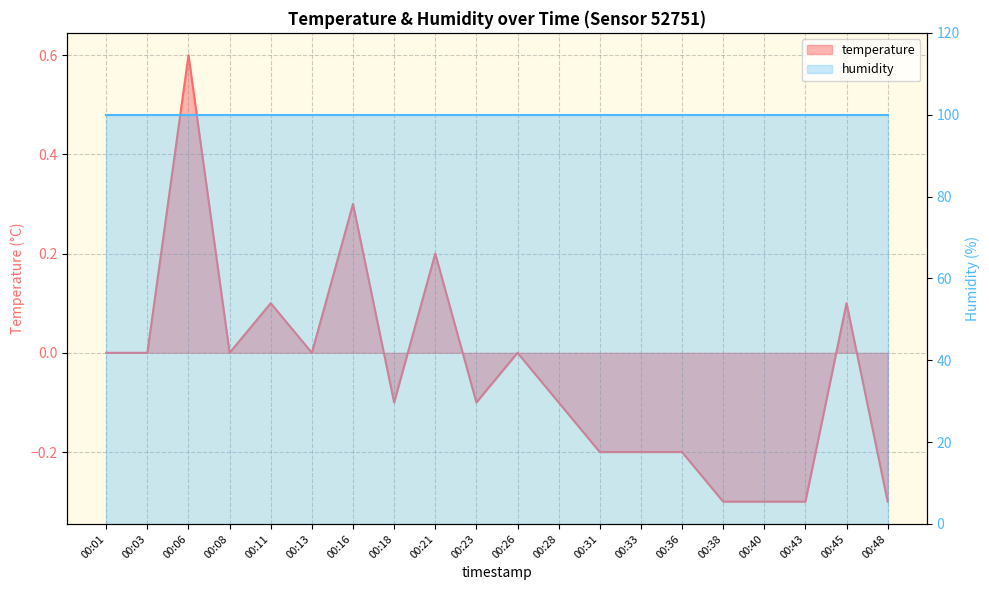

Reading right to left, what are all the values shown in this chart?

00:48=-0.3	00:45=0.1	00:43=-0.3	00:40=-0.3	00:38=-0.3	00:36=-0.2	00:33=-0.2	00:31=-0.2	00:28=-0.1	00:26=0.0	00:23=-0.1	00:21=0.2	00:18=-0.1	00:16=0.3	00:13=0.0	00:11=0.1	00:08=0.0	00:06=0.6	00:03=0.0	00:01=0.0